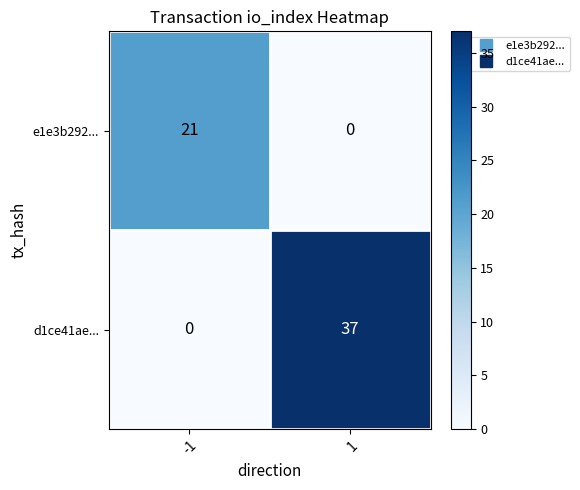

At which category is the sum across all series the highest?

1